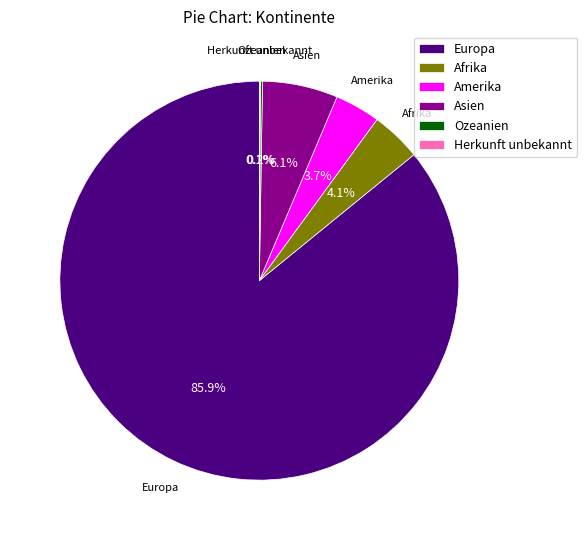

To the nearest percent, what percentage of the pie is Europa?

86%